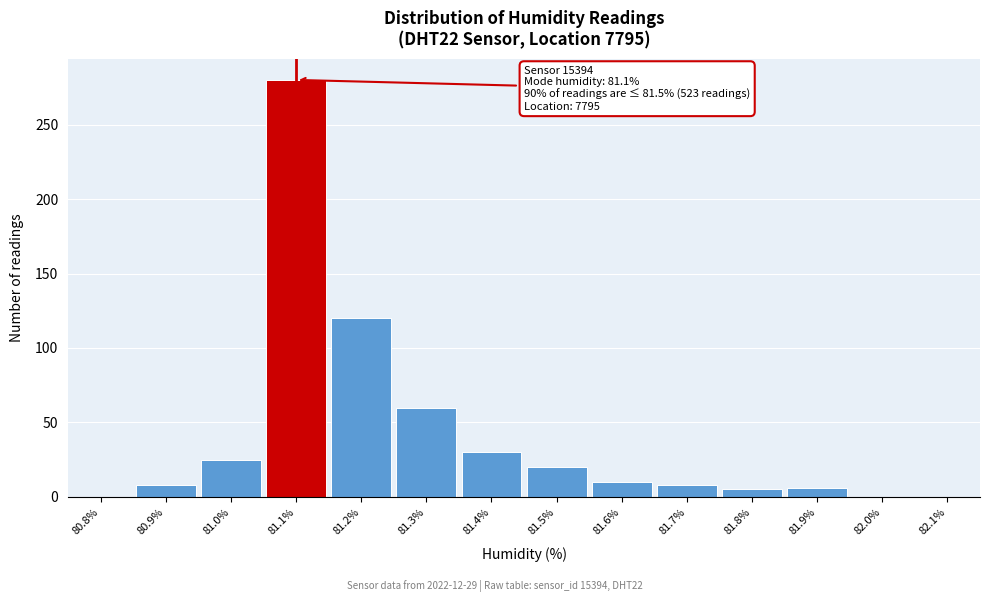

At which label is the value closest to 140?

81.2%